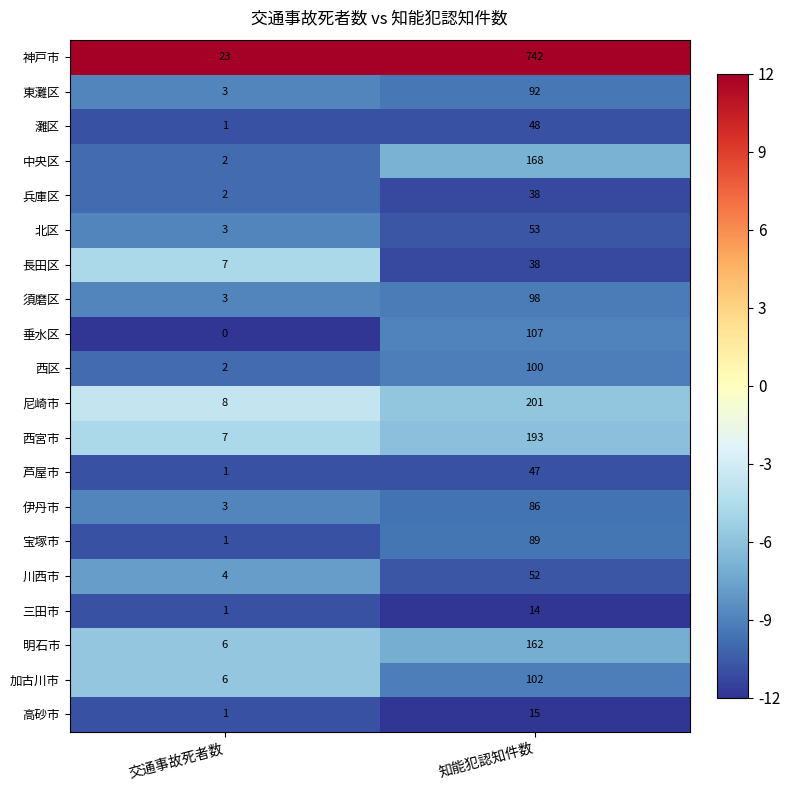

Which label corresponds to the smallest value in the chart?

交通事故死者数